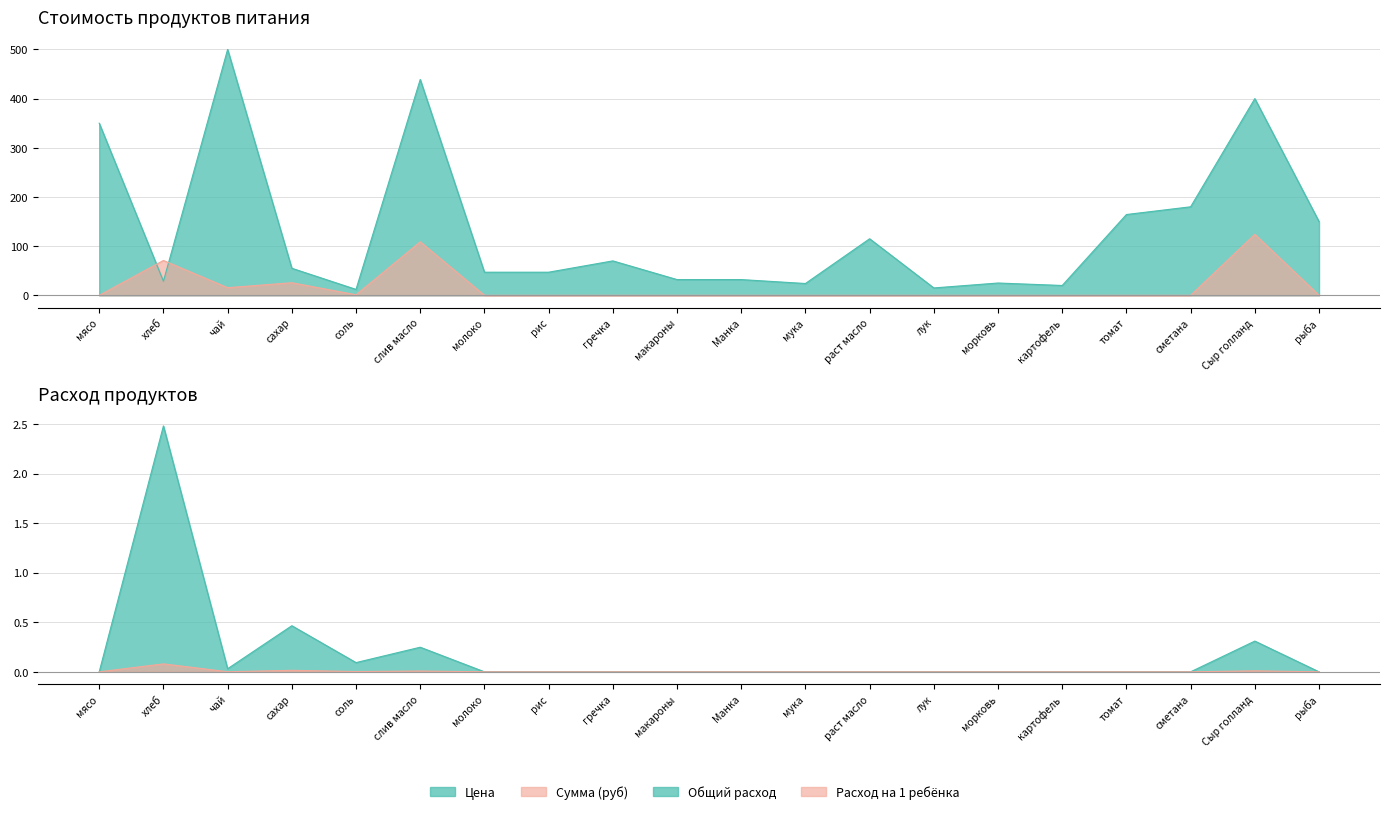

At Сыр голланд, list the series in order from smallest to largest.

Расход на 1 ребёнка, Общий расход, Сумма (руб), Цена